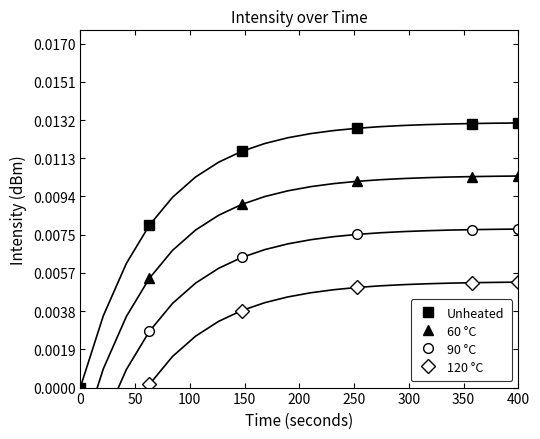

How many values in Unheated are above zero?

5